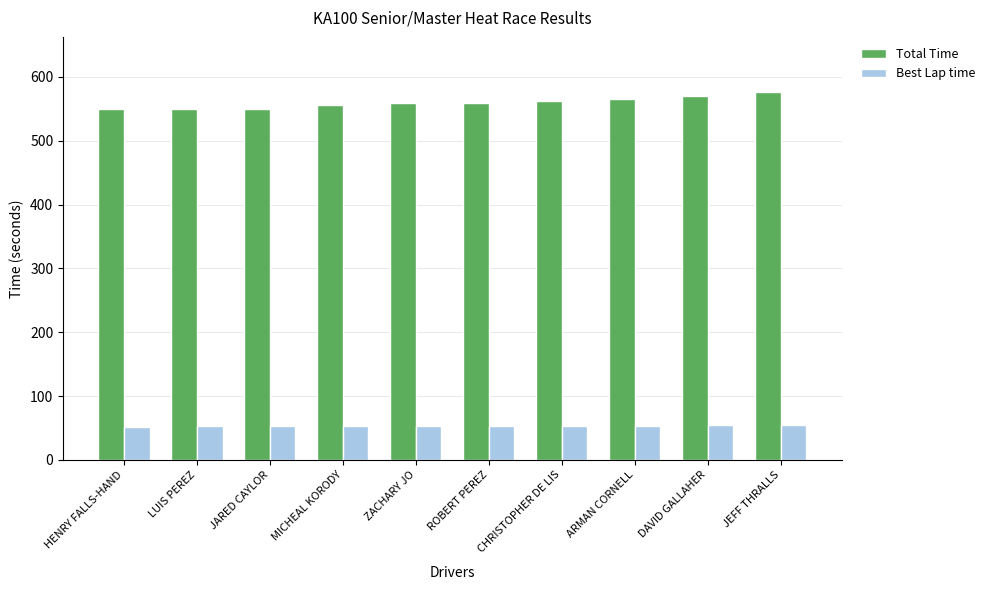

What is the spread (max minus min) of values at LUIS PEREZ?

496.8